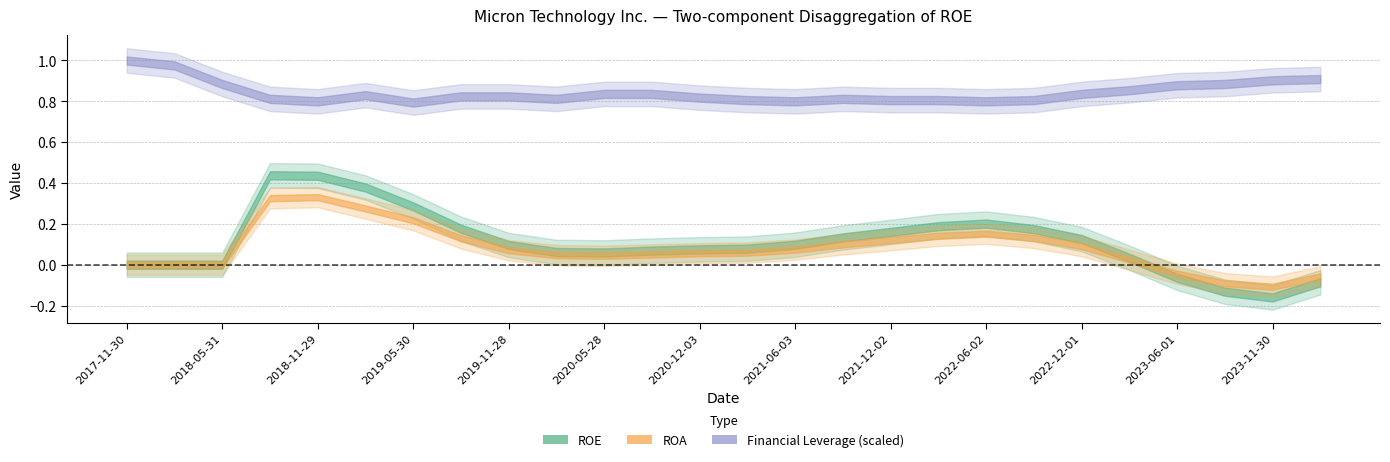

Which series has the largest range (max minus min)?

ROE